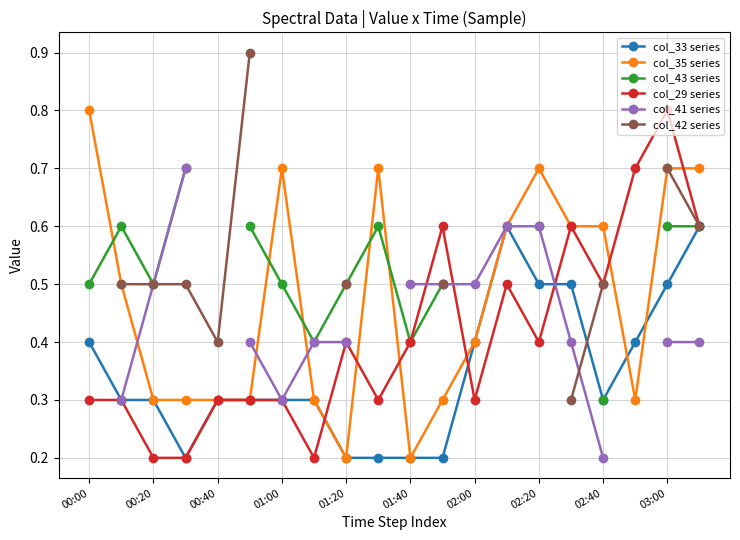

What is the difference between the second highest and second lowest values in the col_33 series series?

0.4